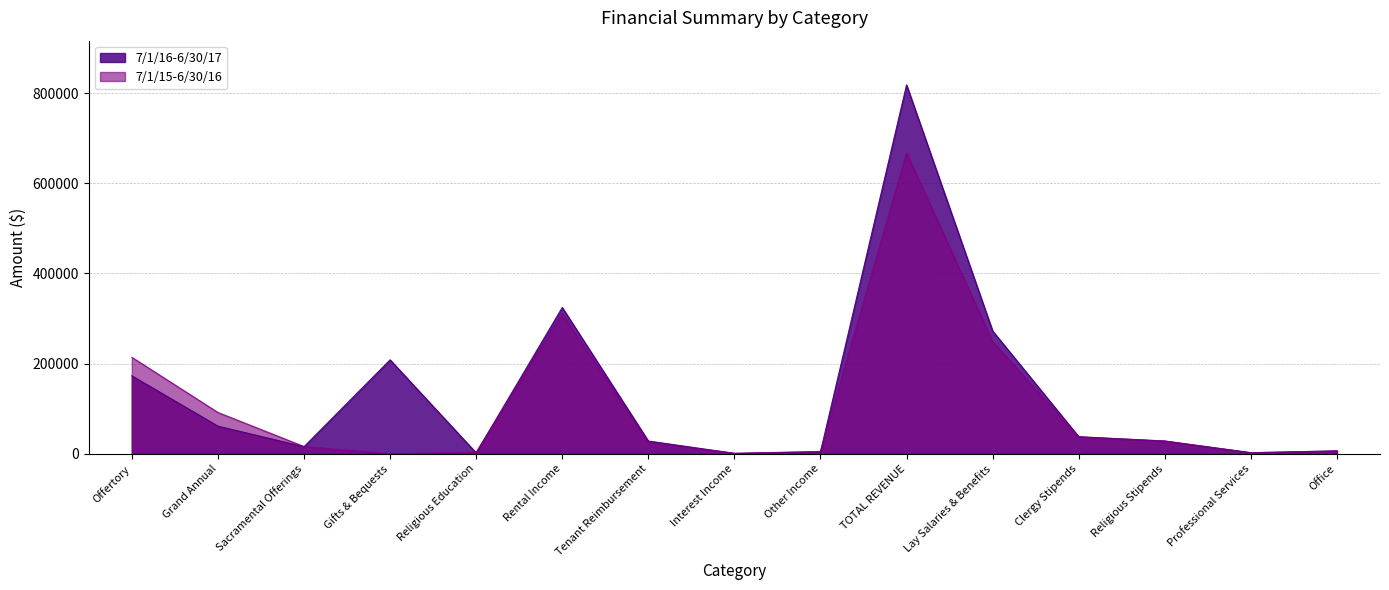

What is the label of the 4th point from the left?

Gifts & Bequests